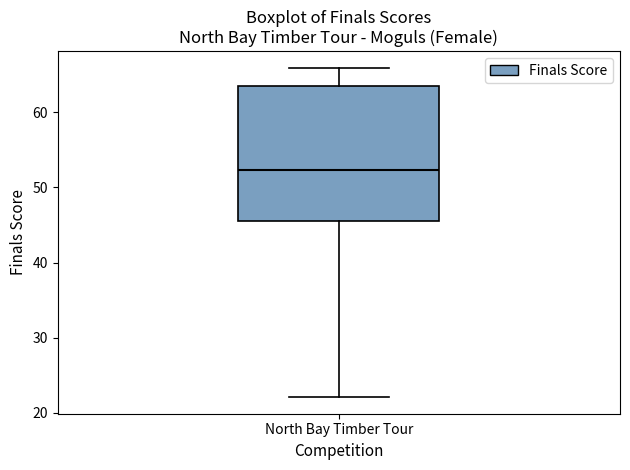

Read this box plot against the y-axis: the position of the median line, the range covered by the box, and the ends of both whiskers. The values are not printed on the chart, so give them approximately, as read against the axis.

median 52, box 46 to 64, whiskers 22 to 66